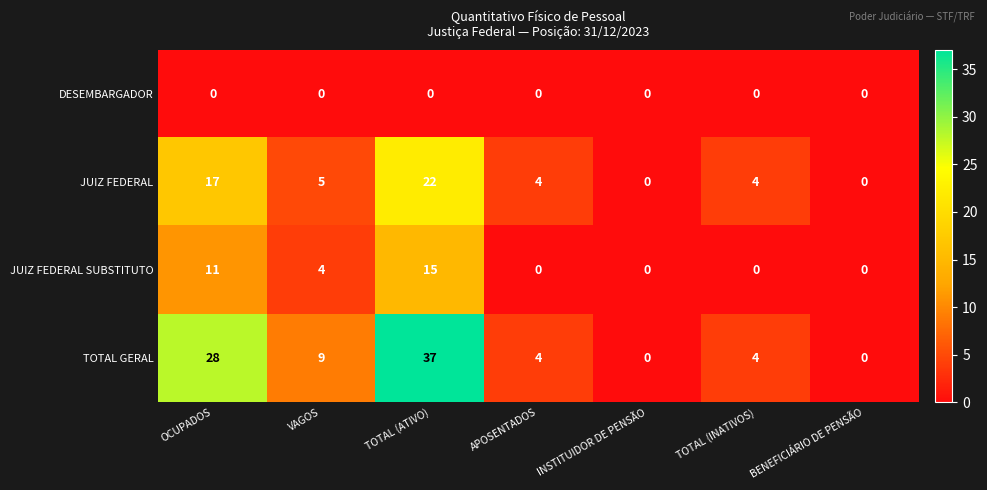

Between TOTAL (ATIVO) and INSTITUIDOR DE PENSÃO, which series saw the biggest shift?

TOTAL GERAL